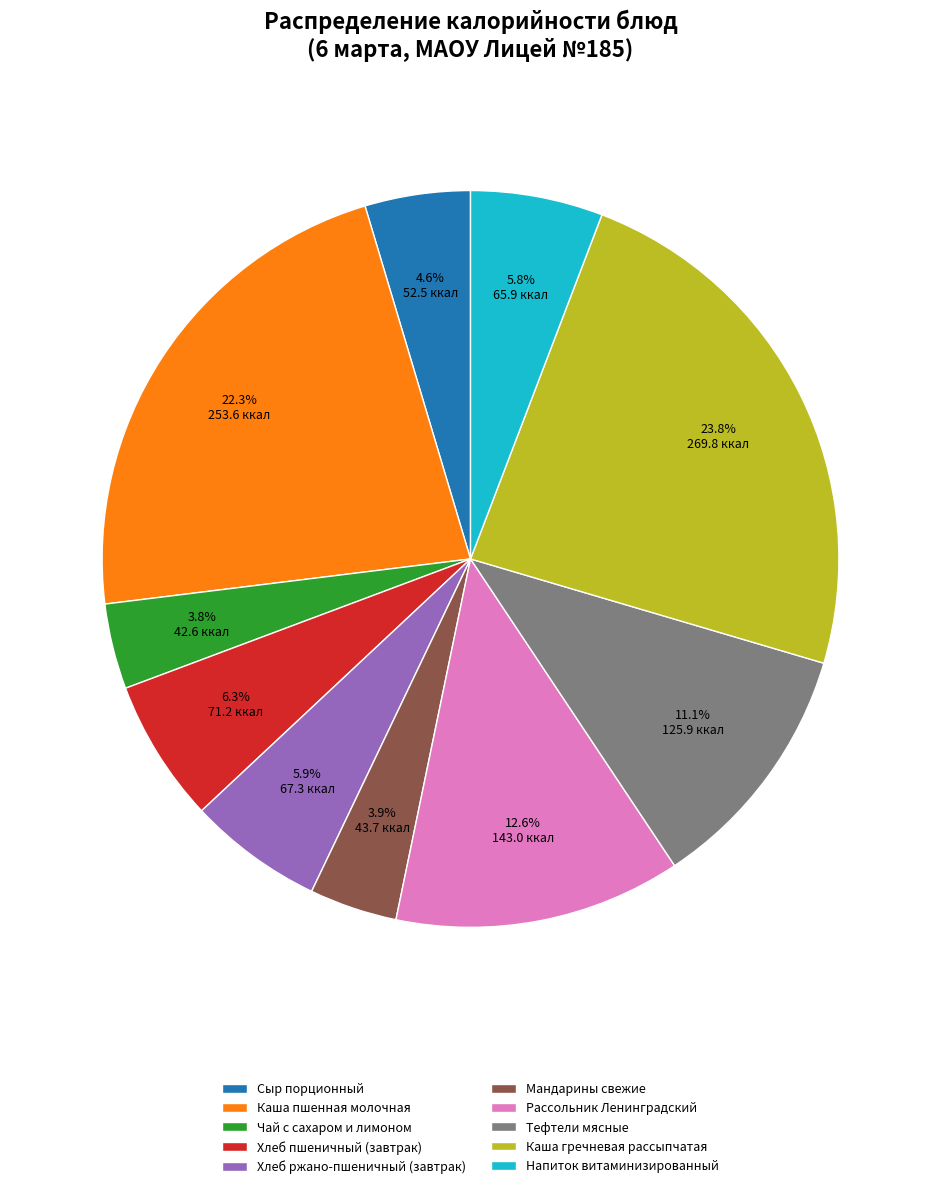

Is there any slice that represents more than half of the pie?

No